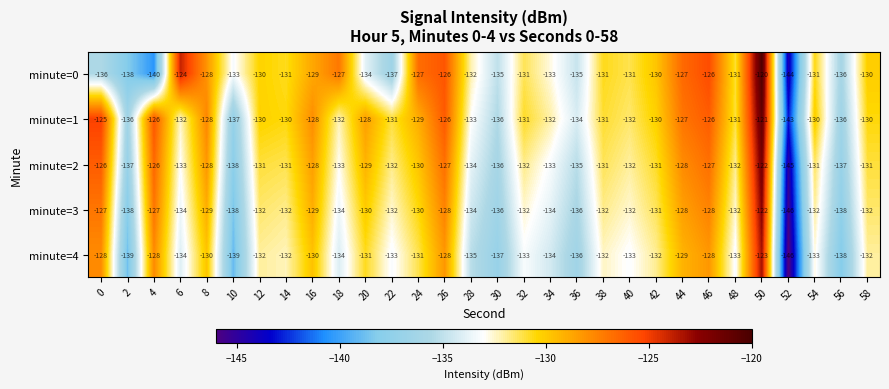

At which label does minute=0 first exceed -131?

6